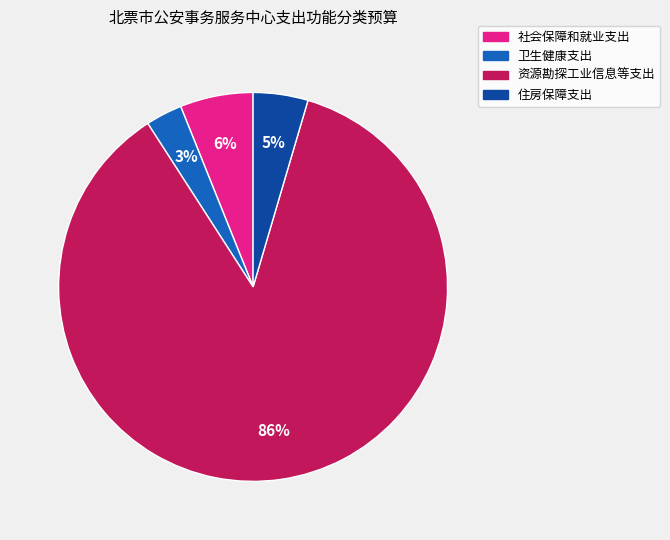

Is the sum of 卫生健康支出 and 住房保障支出 greater than half?

No